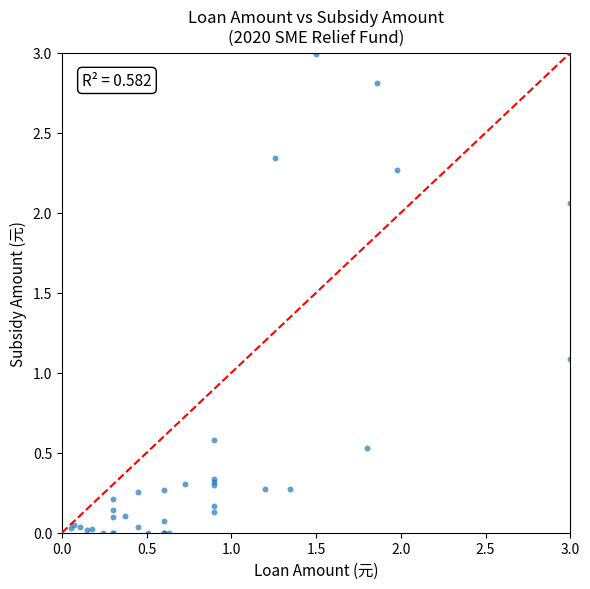

What Y value in the scatter plot is closest to 1?

1.1